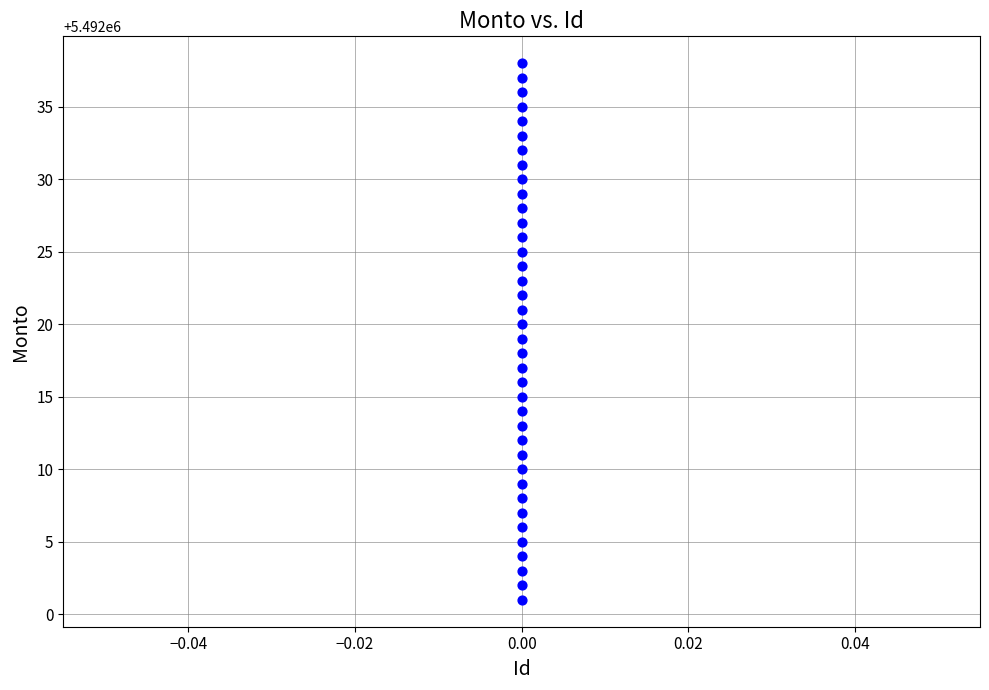

What is the range of Y values (max minus min)?

37